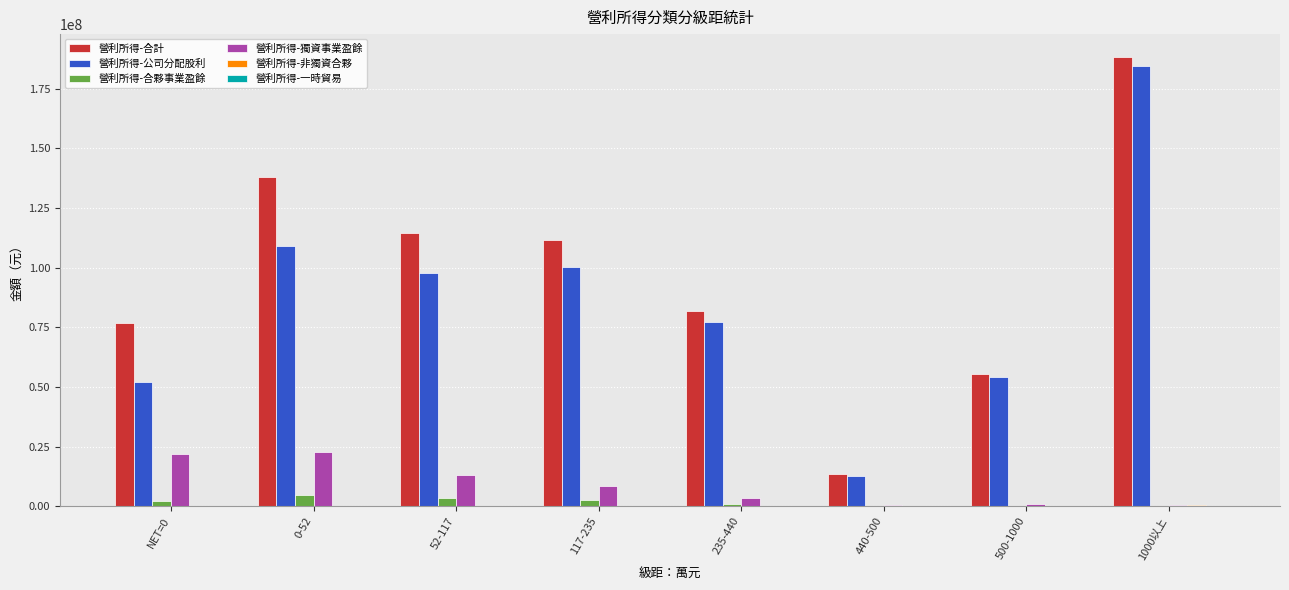

The value of 營利所得-獨資事業盈餘 at NET=0 is 21744704. True or false?

True